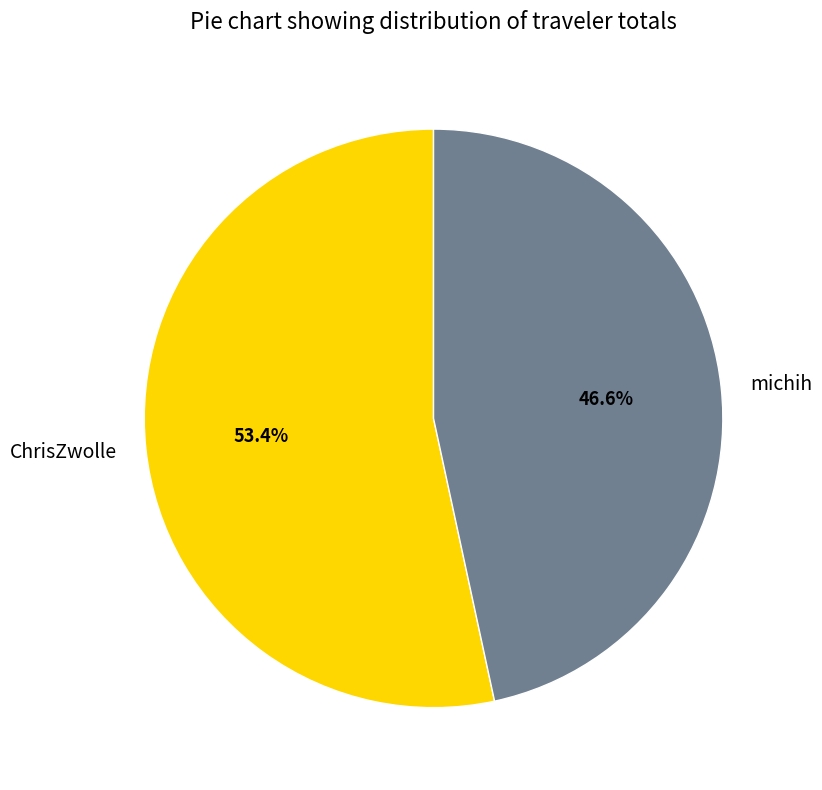

What percentage is the ChrisZwolle slice, to the nearest percent?

53%